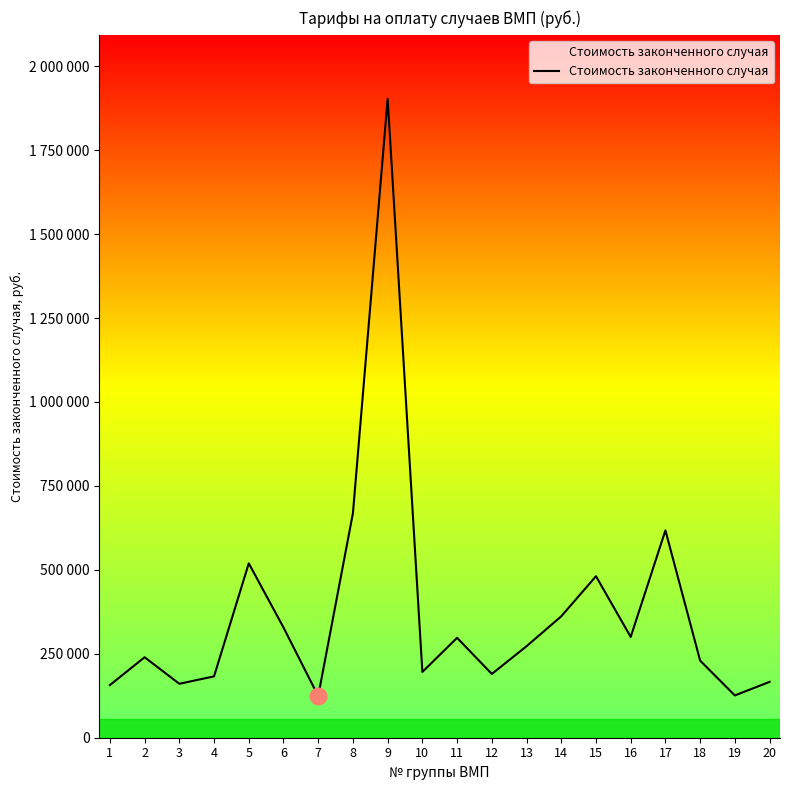

What is the value of the 8th point from the left?

668628.3